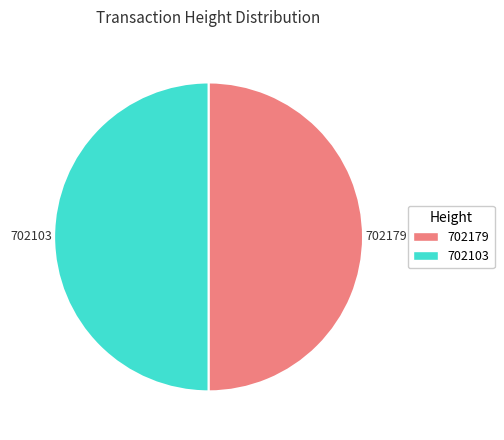

What is the ratio of the value at 702179 to the value at 702103?

1.0